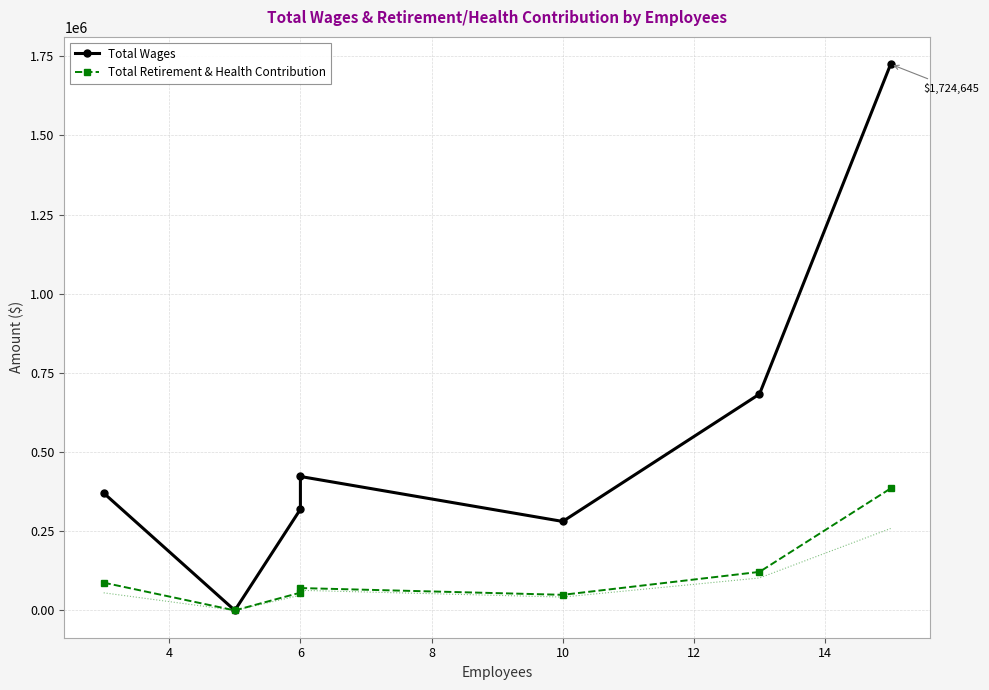

What is the highest value of the Total Wages series?

1724645